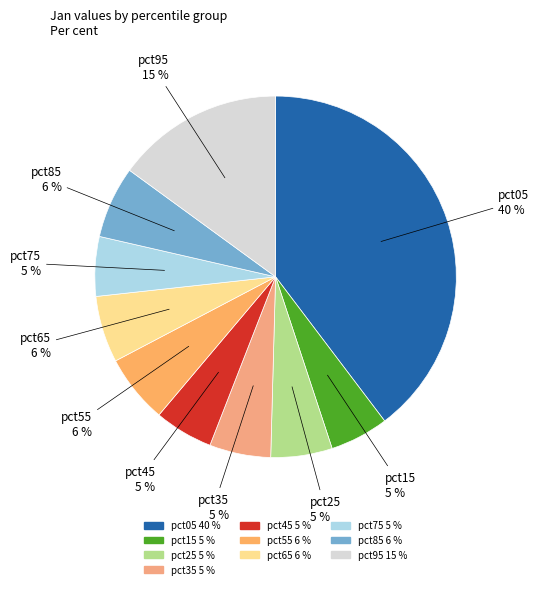

Which has a higher value, pct15 or pct95?

pct95